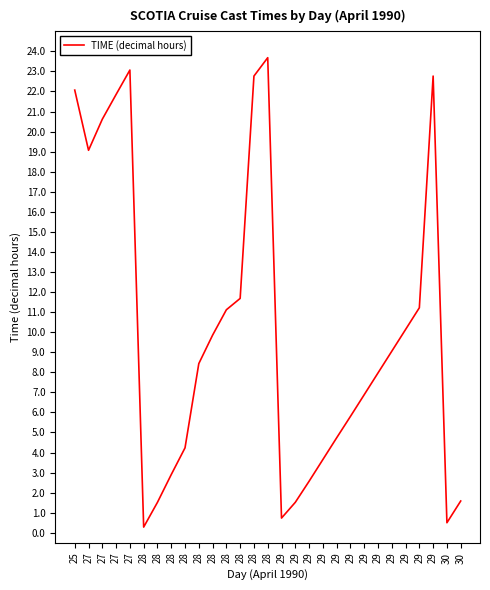

What is the sum of the values at 28 and 29?

23.1